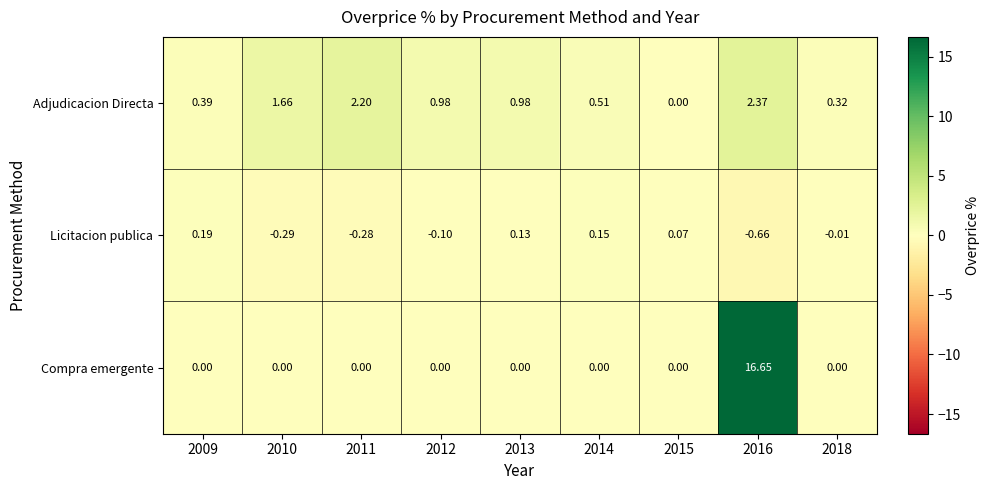

How many categories are shown in the chart?

9